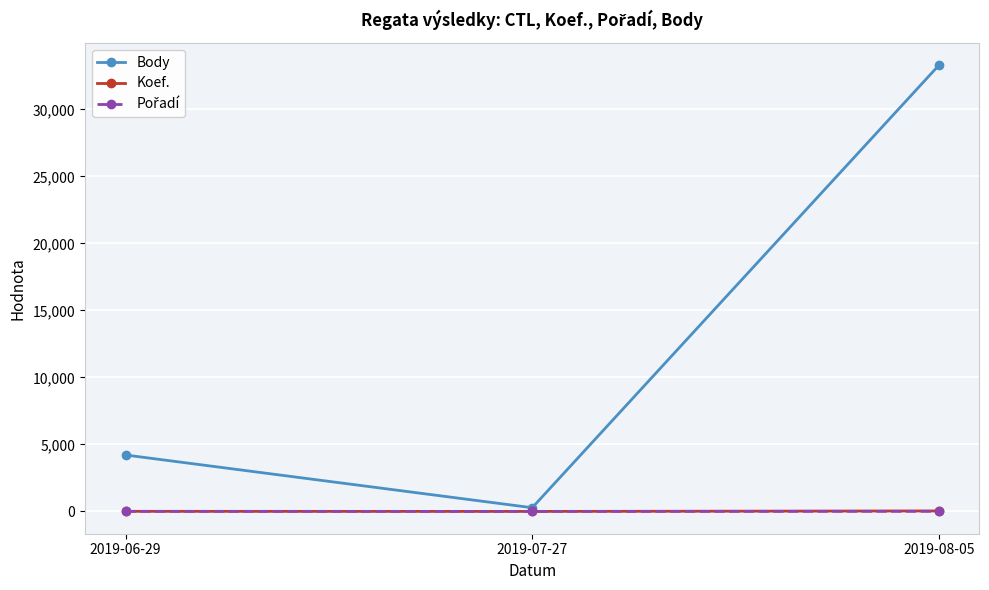

Count the number of data series in this chart.

3